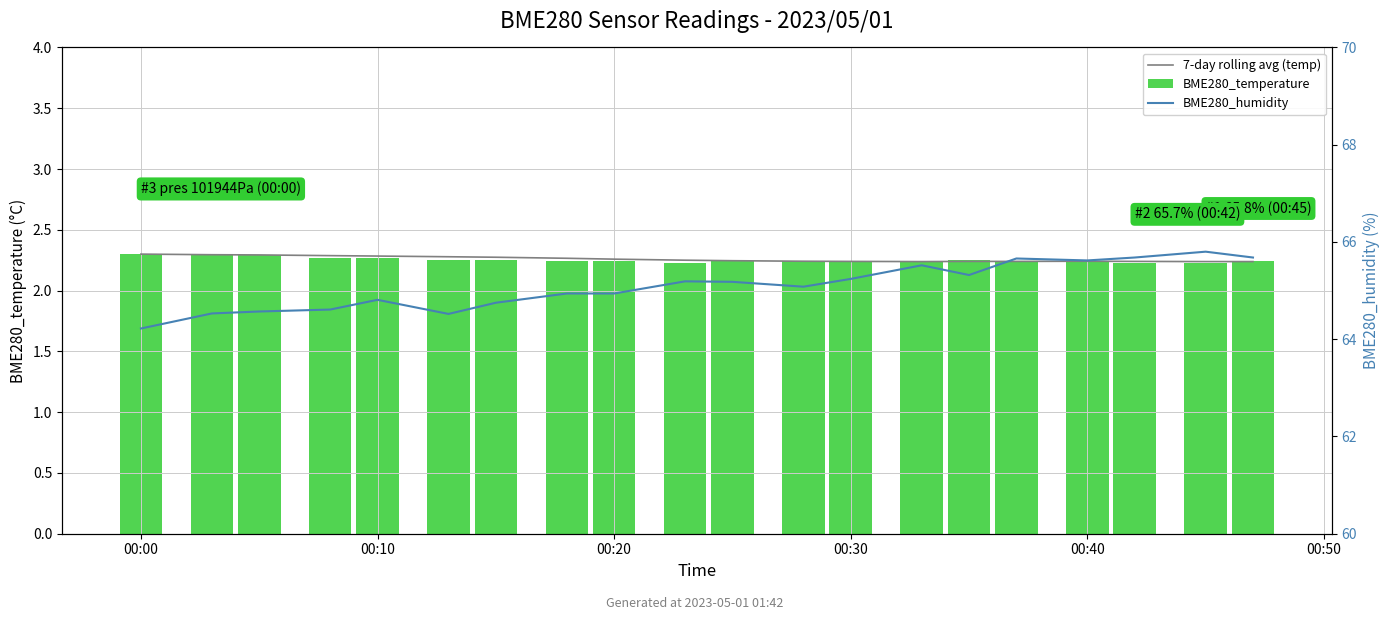

What are all the series names shown in the legend?

7-day rolling avg (temp), BME280_temperature, BME280_humidity